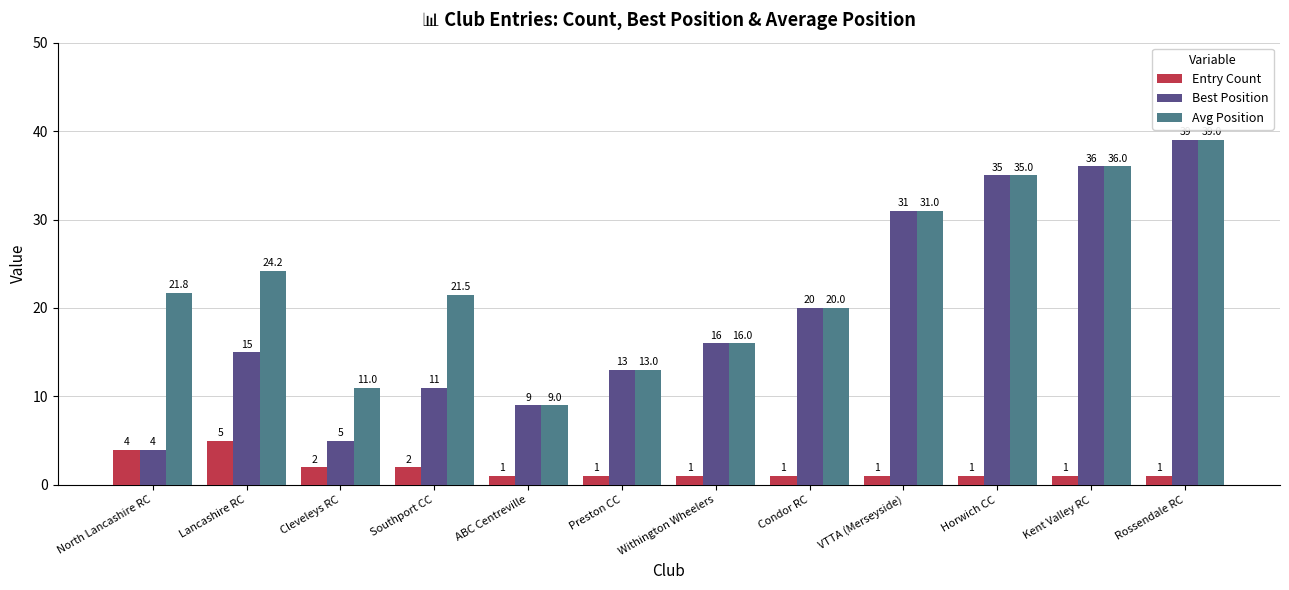

At Lancashire RC, list the series in order from largest to smallest.

Avg Position, Best Position, Entry Count